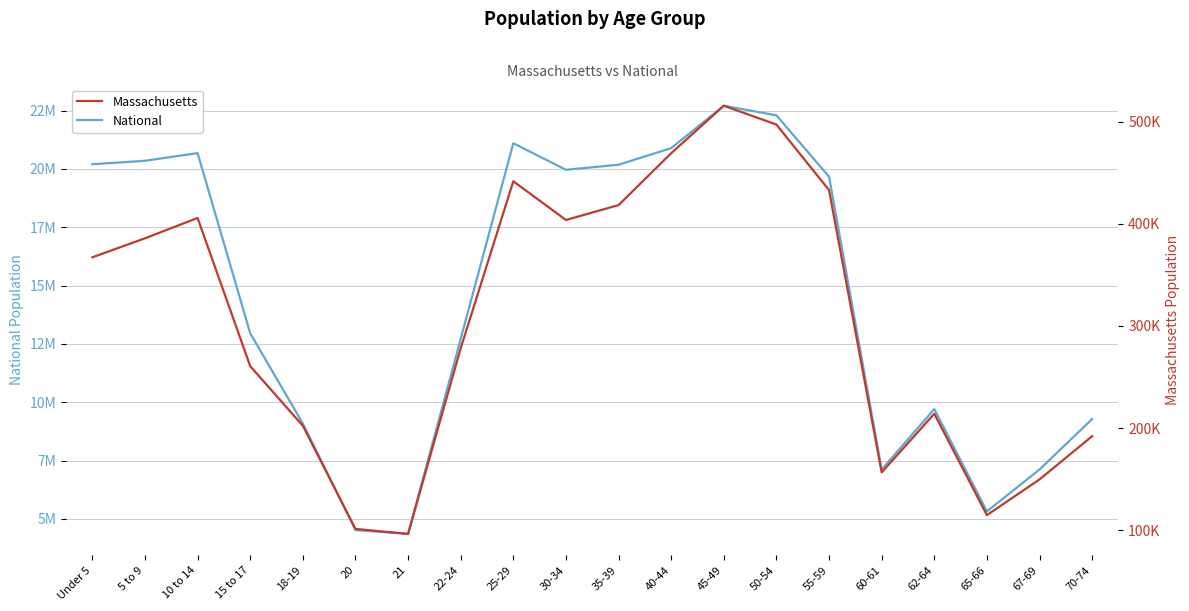

What is the label of the 10th point from the left?

30-34